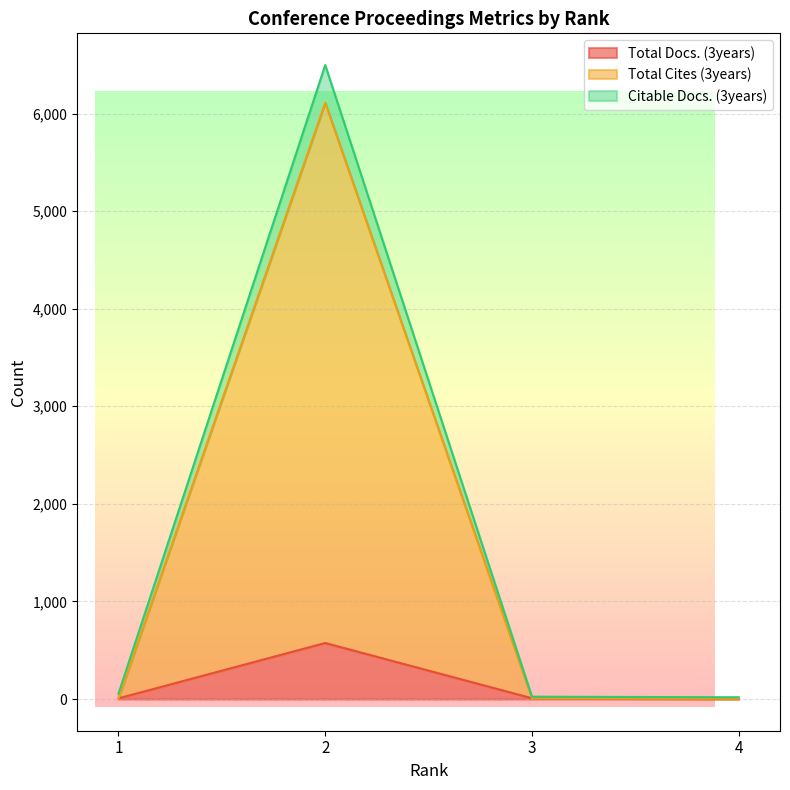

How many categories are shown in the chart?

4